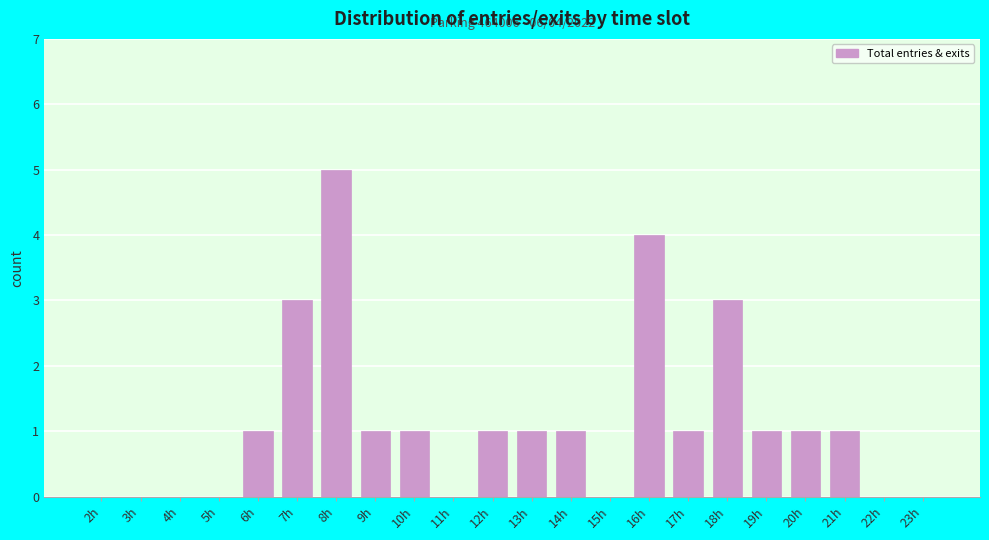

Reading right to left, extract all data points from this chart.

23h=0	22h=0	21h=1	20h=1	19h=1	18h=3	17h=1	16h=4	15h=0	14h=1	13h=1	12h=1	11h=0	10h=1	9h=1	8h=5	7h=3	6h=1	5h=0	4h=0	3h=0	2h=0